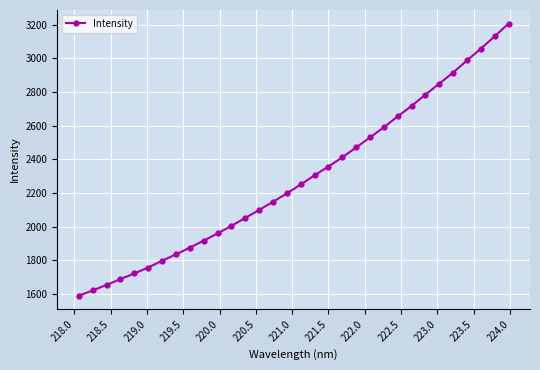

How many lines are shown in the chart?

1